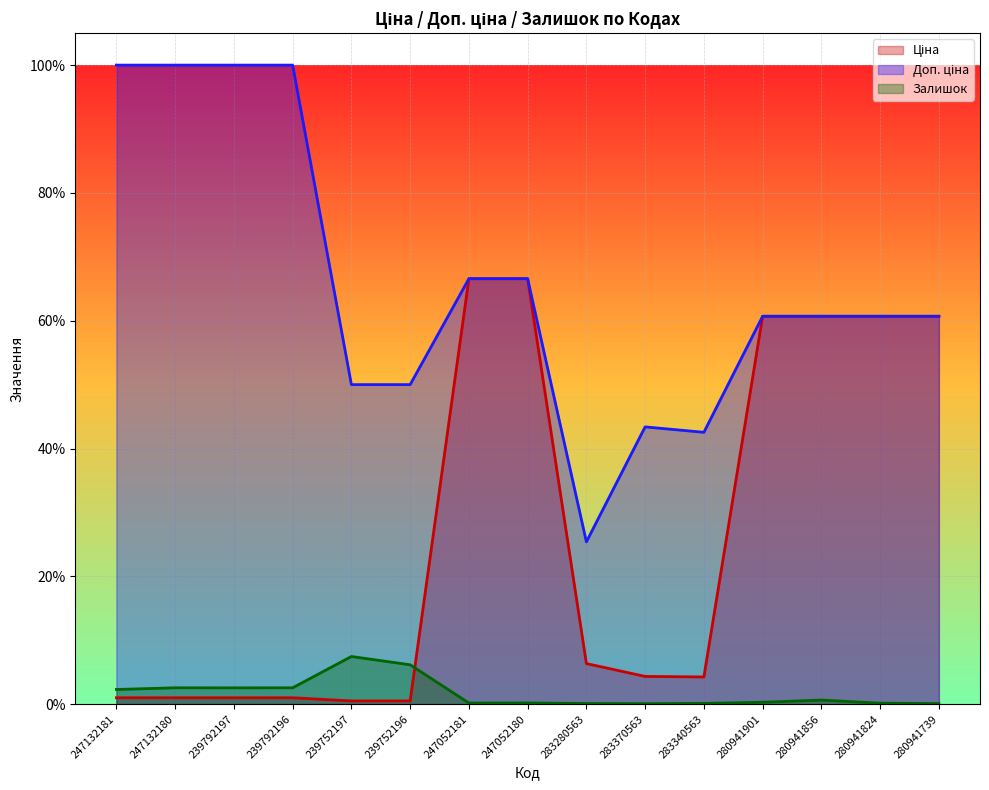

Which series has the widest spread of values?

Доп. ціна